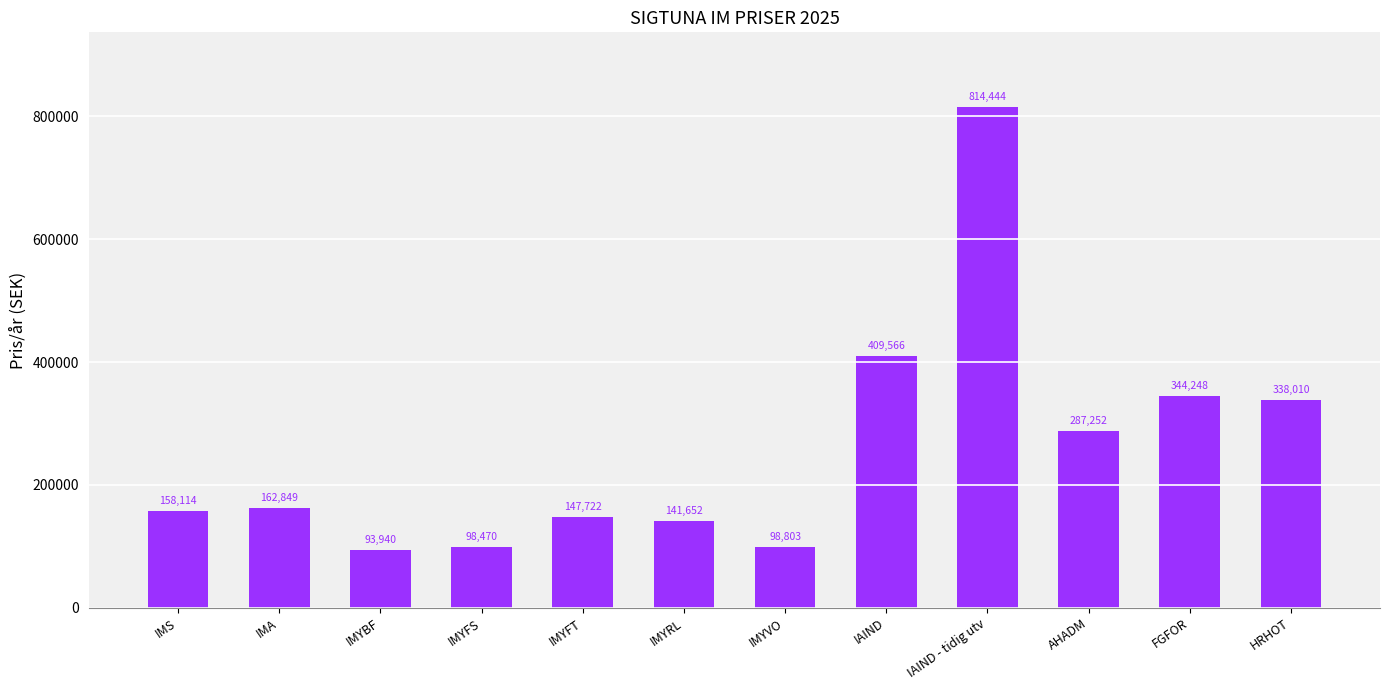

Reading right to left, extract all data points from this chart.

HRHOT=338010	FGFOR=344248	AHADM=287252	IAIND - tidig utv=814444	IAIND=409566	IMYVO=98803	IMYRL=141652	IMYFT=147722	IMYFS=98470	IMYBF=93940	IMA=162849	IMS=158114